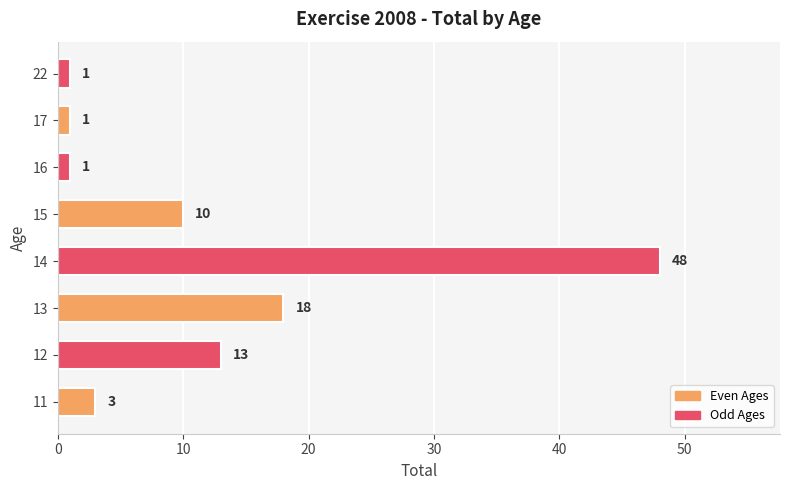

What is the sum of all values?

95